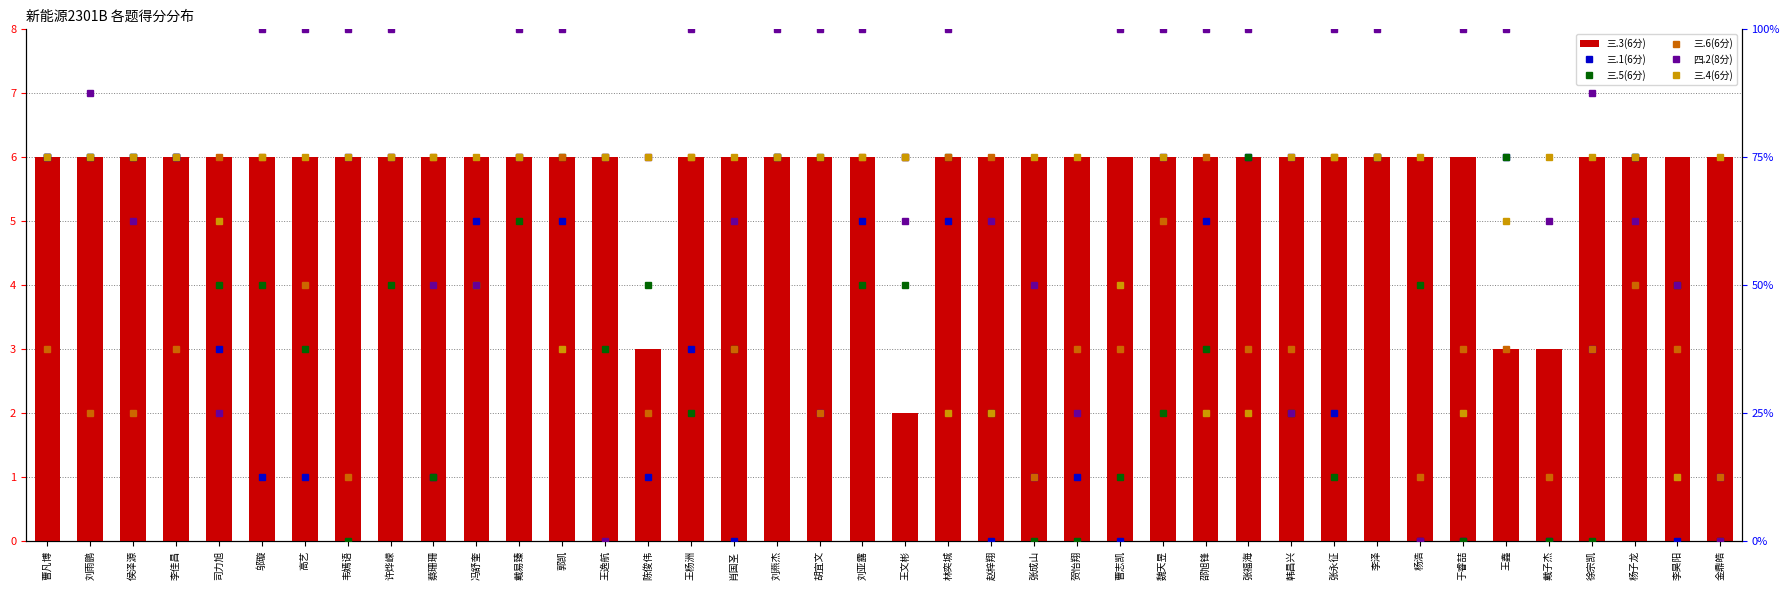

At how many categories does at least one series exceed 17?

40